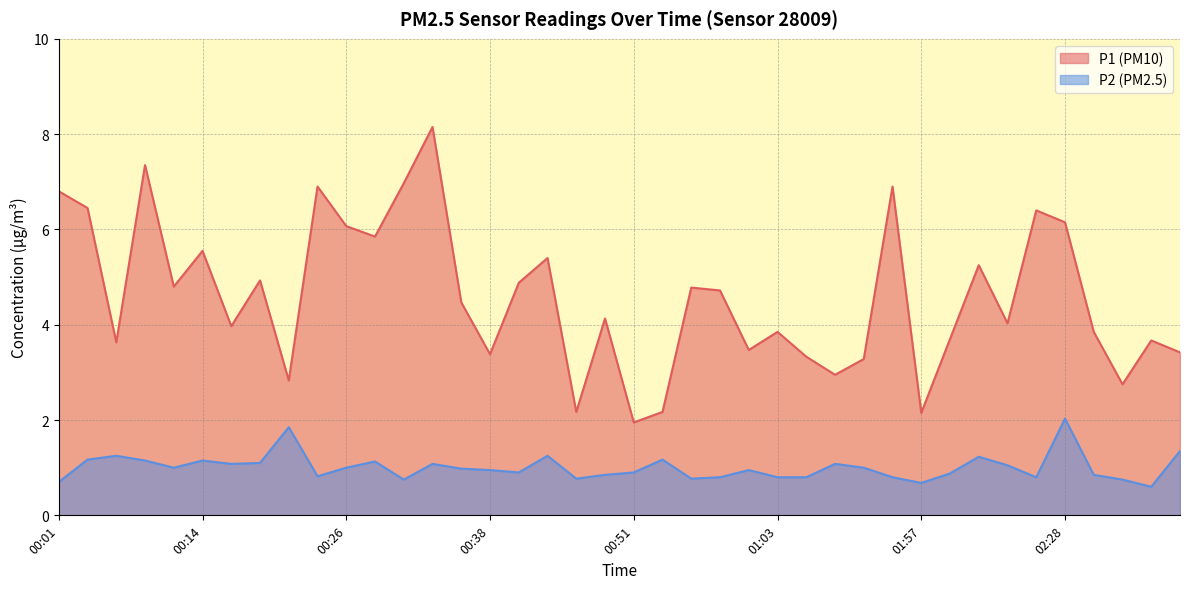

Which label corresponds to the largest value in the chart?

00:33